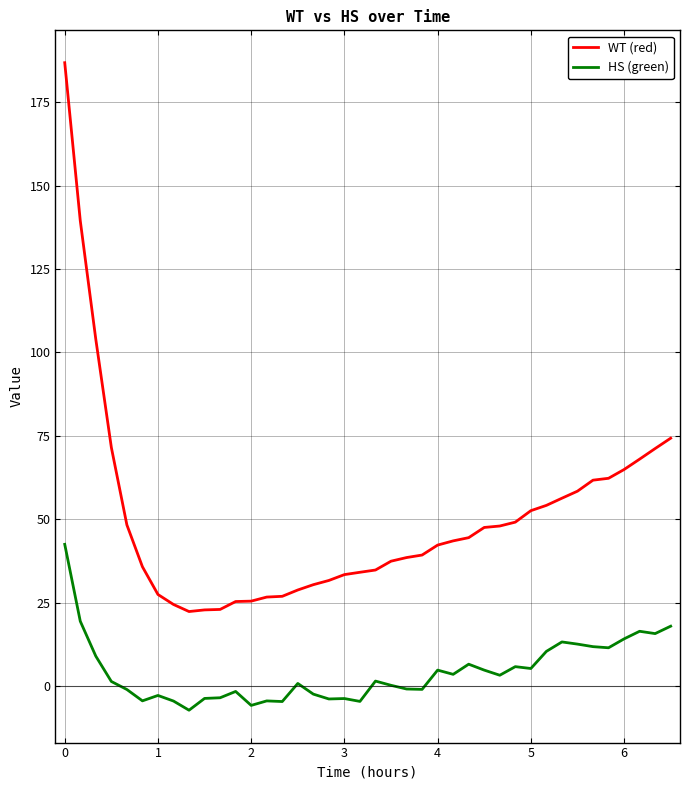

What are all the series names shown in the legend?

WT (red), HS (green)